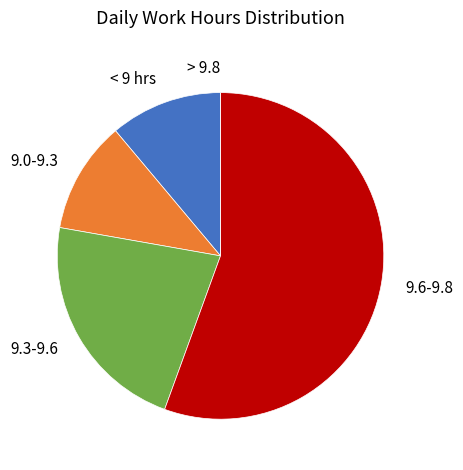

Is it true that 9.0-9.3 is 11% of the pie?

True